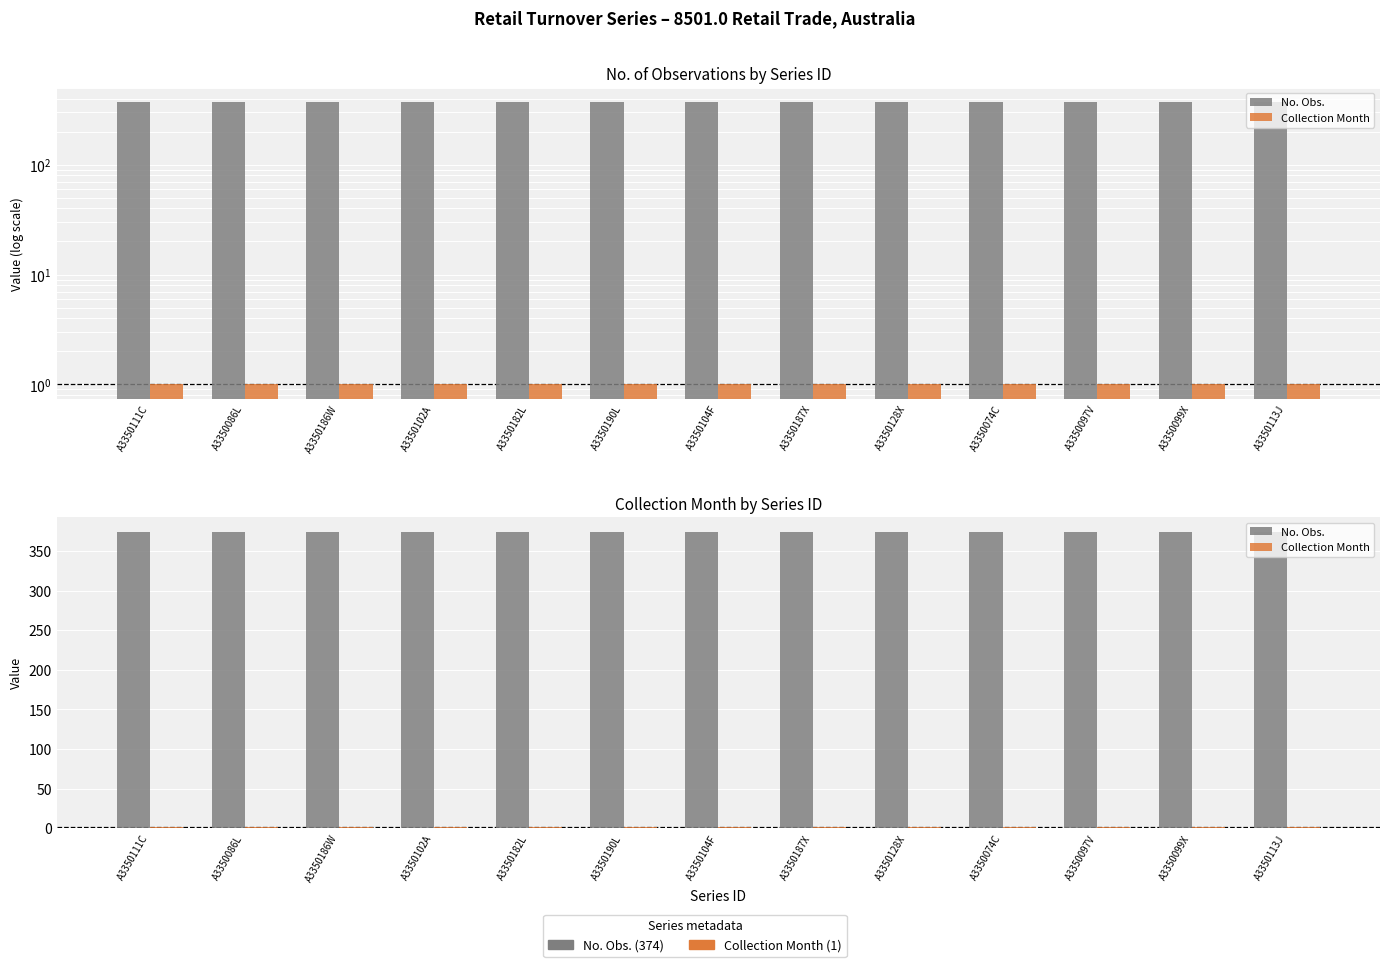

What is the difference between the highest and lowest values at A3350074C?

373